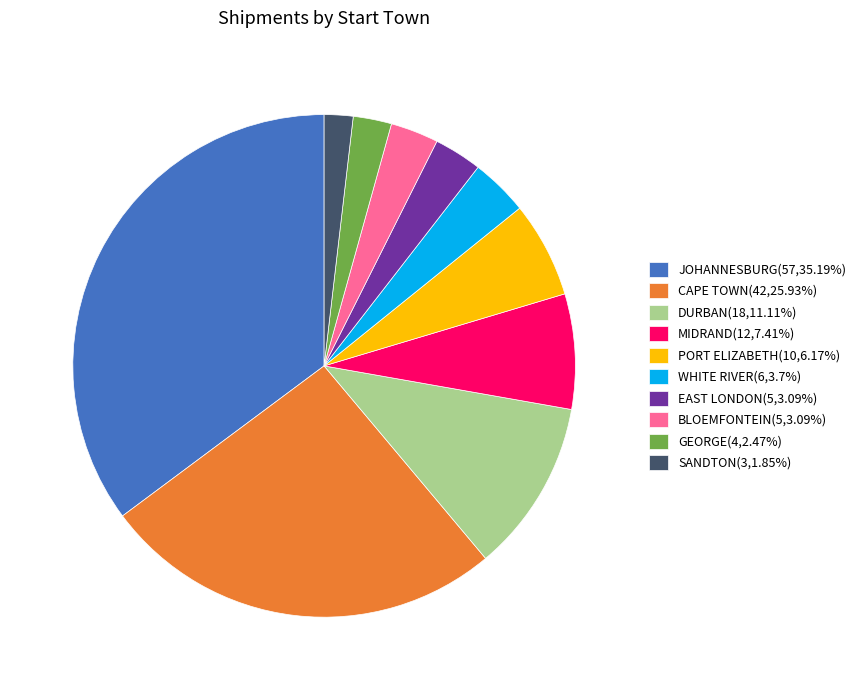

Count the number of slices in the pie.

10